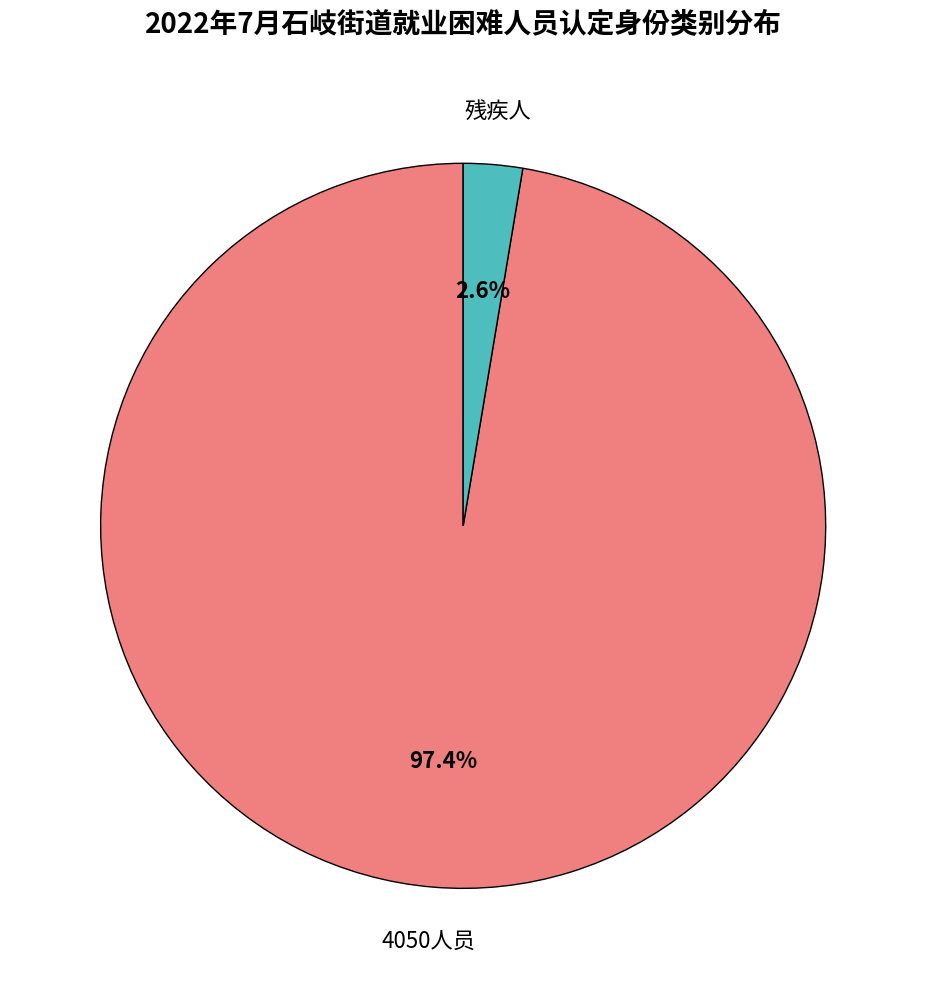

Does any single category account for the majority?

Yes